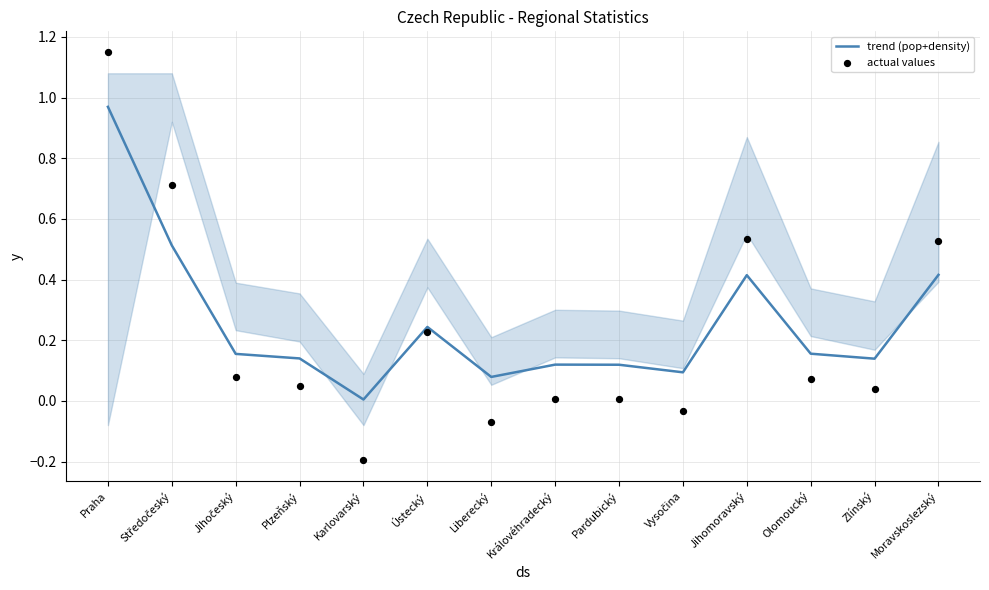

Which series contains the highest Y value?

actual values